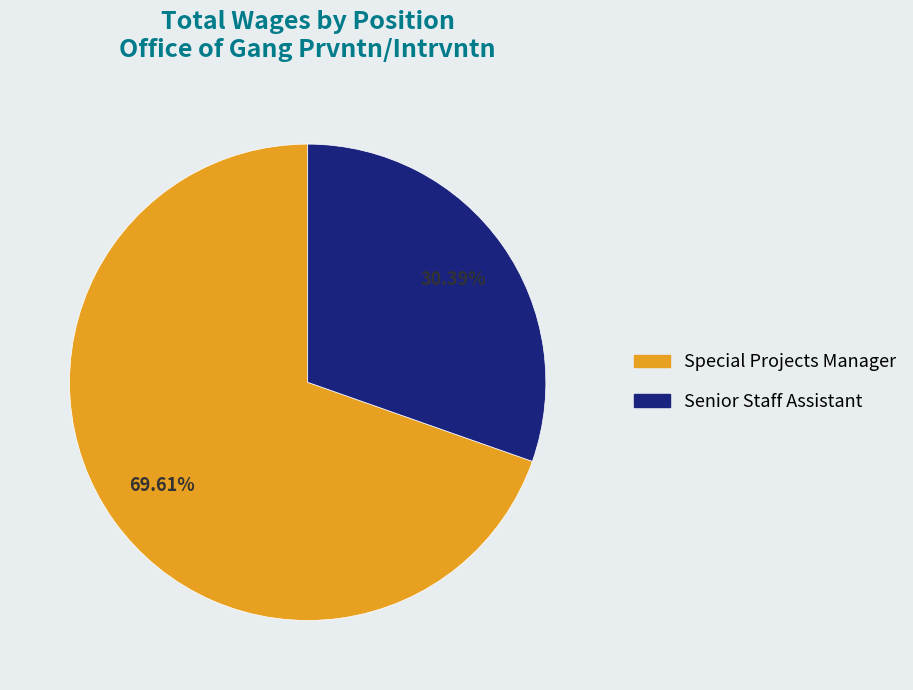

Approximately how many times larger is the value at Senior Staff Assistant compared to Special Projects Manager?

0.4